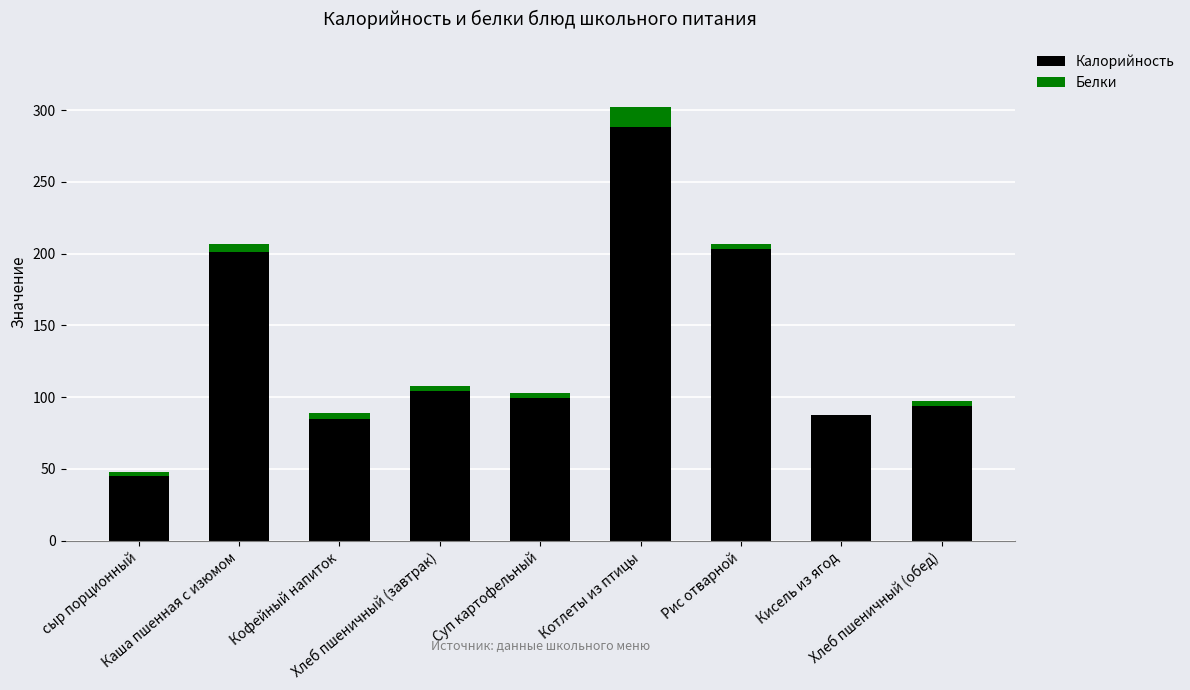

Count the number of categories in the chart.

9